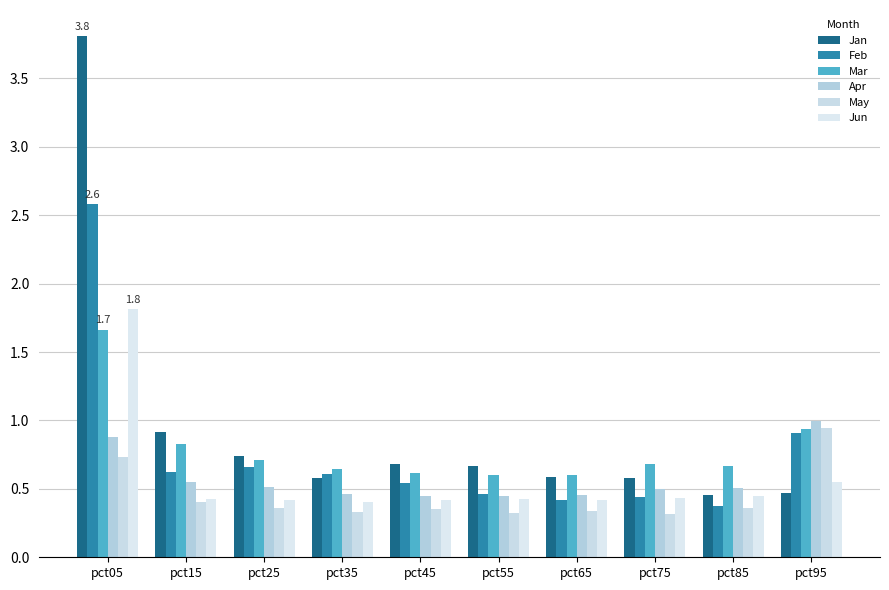

At pct25, list the series in order from largest to smallest.

Jan, Mar, Feb, Apr, Jun, May